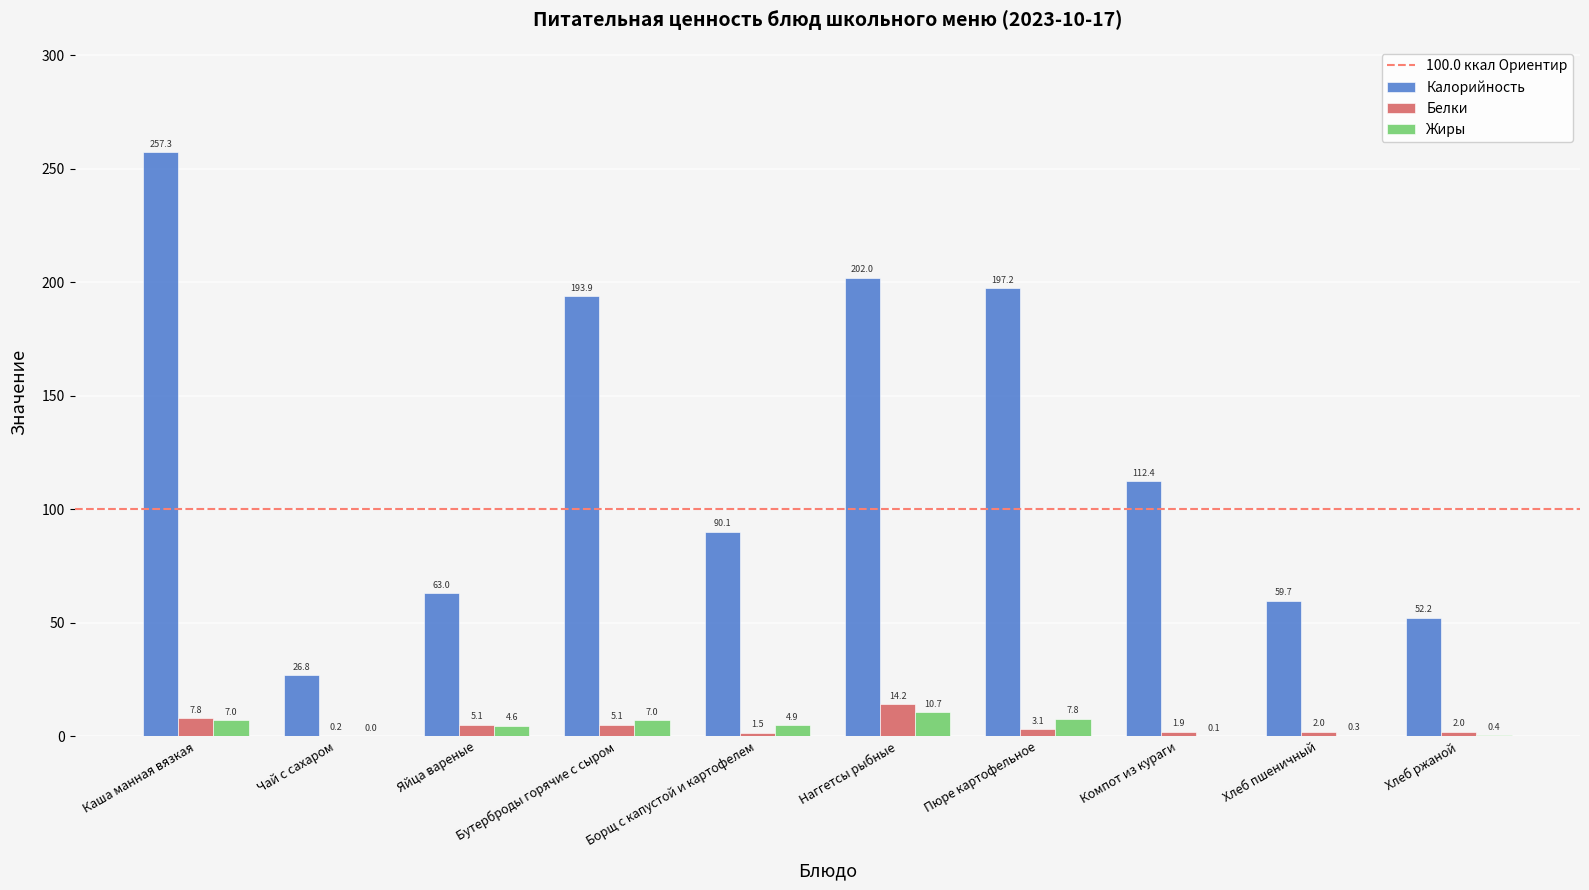

Which series has the widest spread of values?

Калорийность